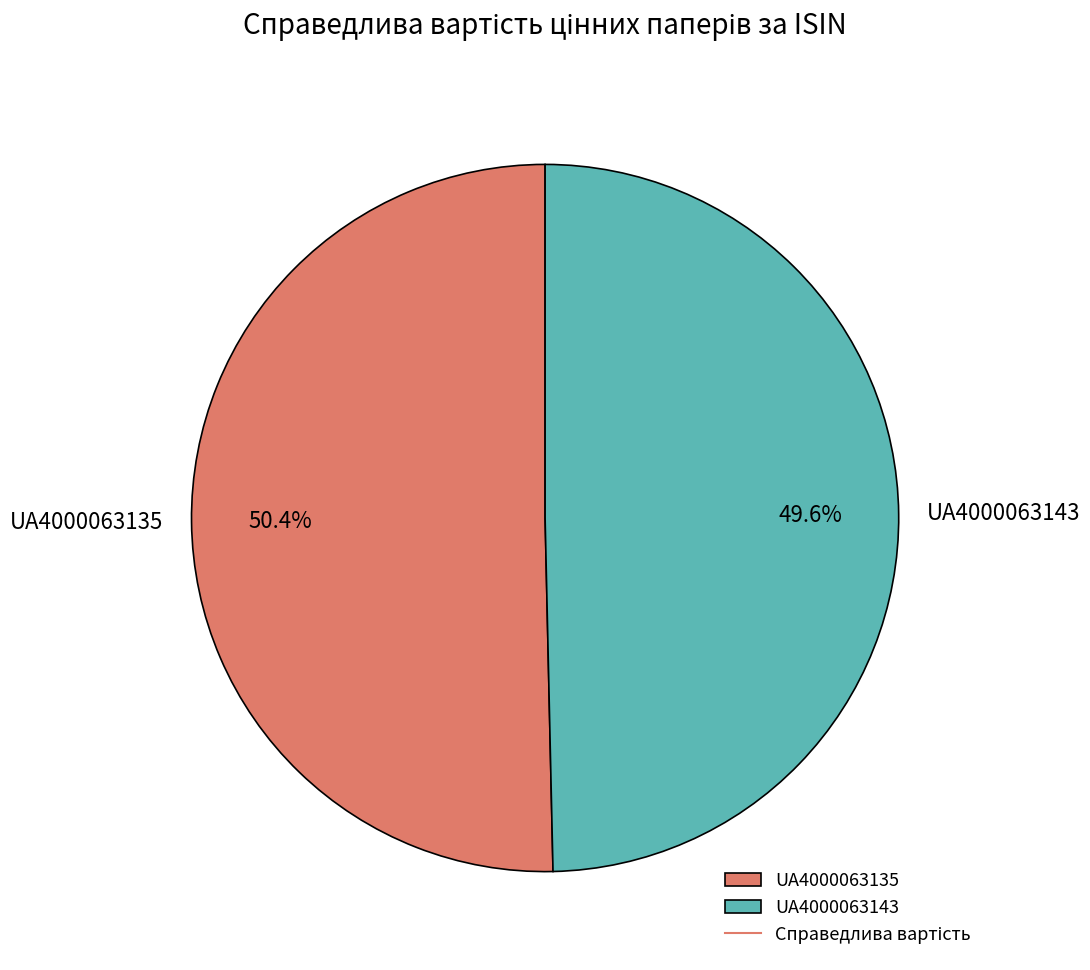

Rank the categories by value from lowest to highest.

UA4000063143, UA4000063135